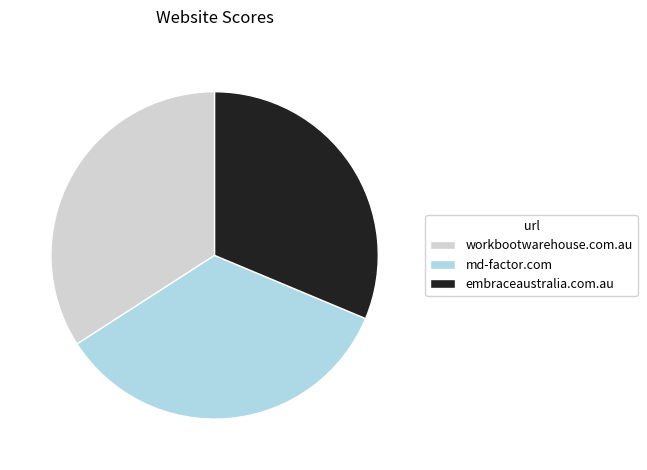

How many segments does this pie chart have?

3